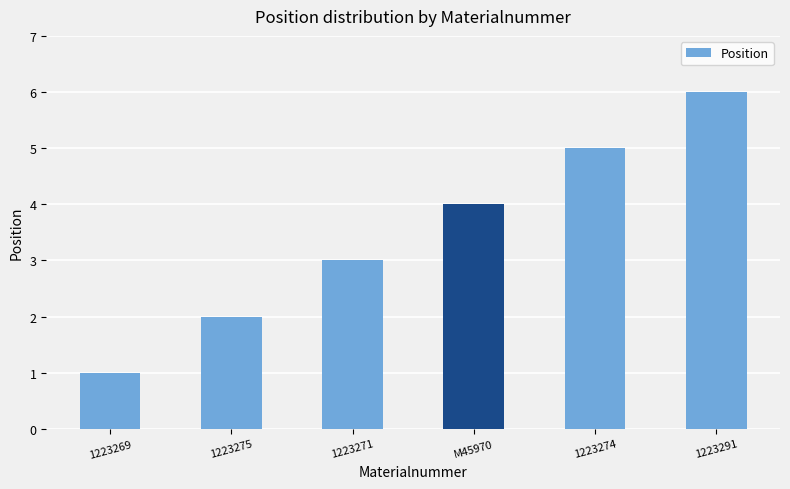

List the labels in order of value, smallest first.

1223269, 1223275, 1223271, M45970, 1223274, 1223291